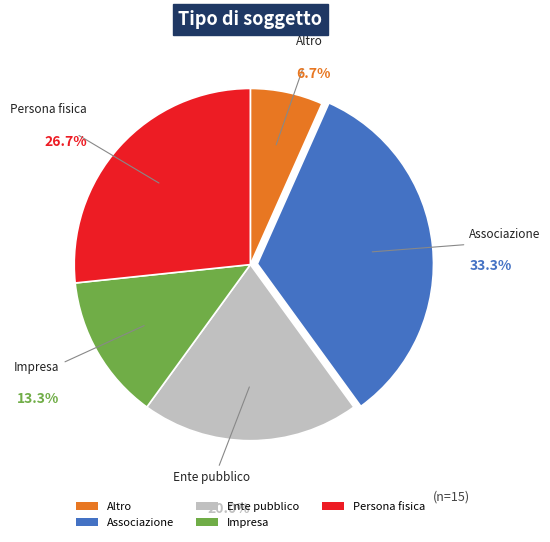

Which has a higher value, Impresa or Ente pubblico?

Ente pubblico